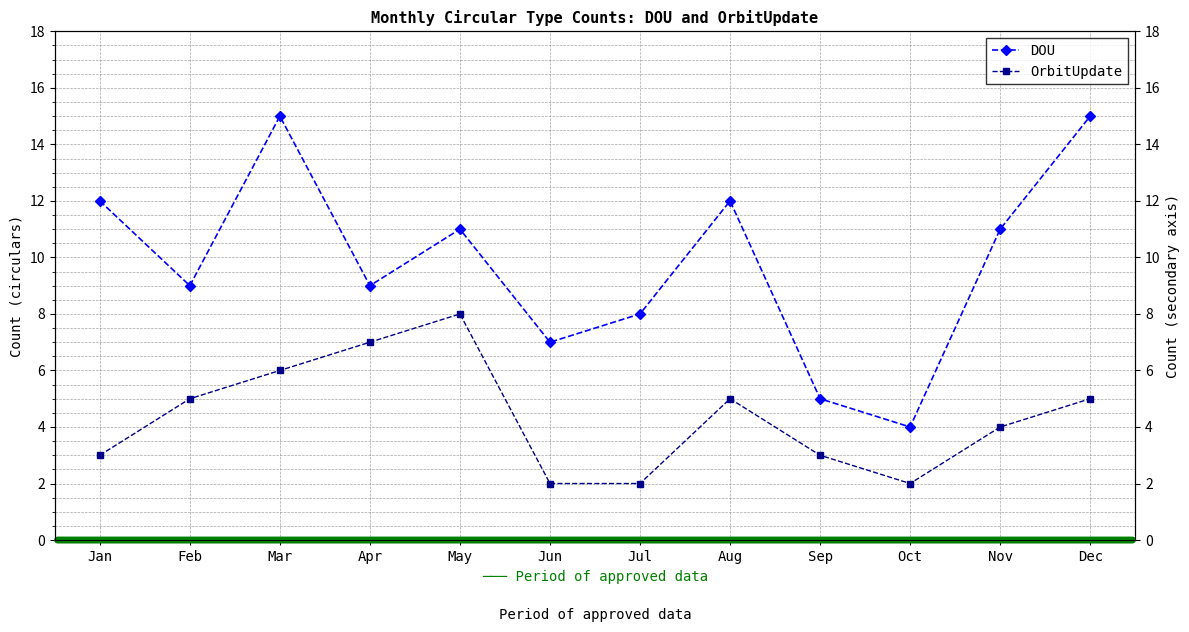

How many lines are shown in the chart?

2